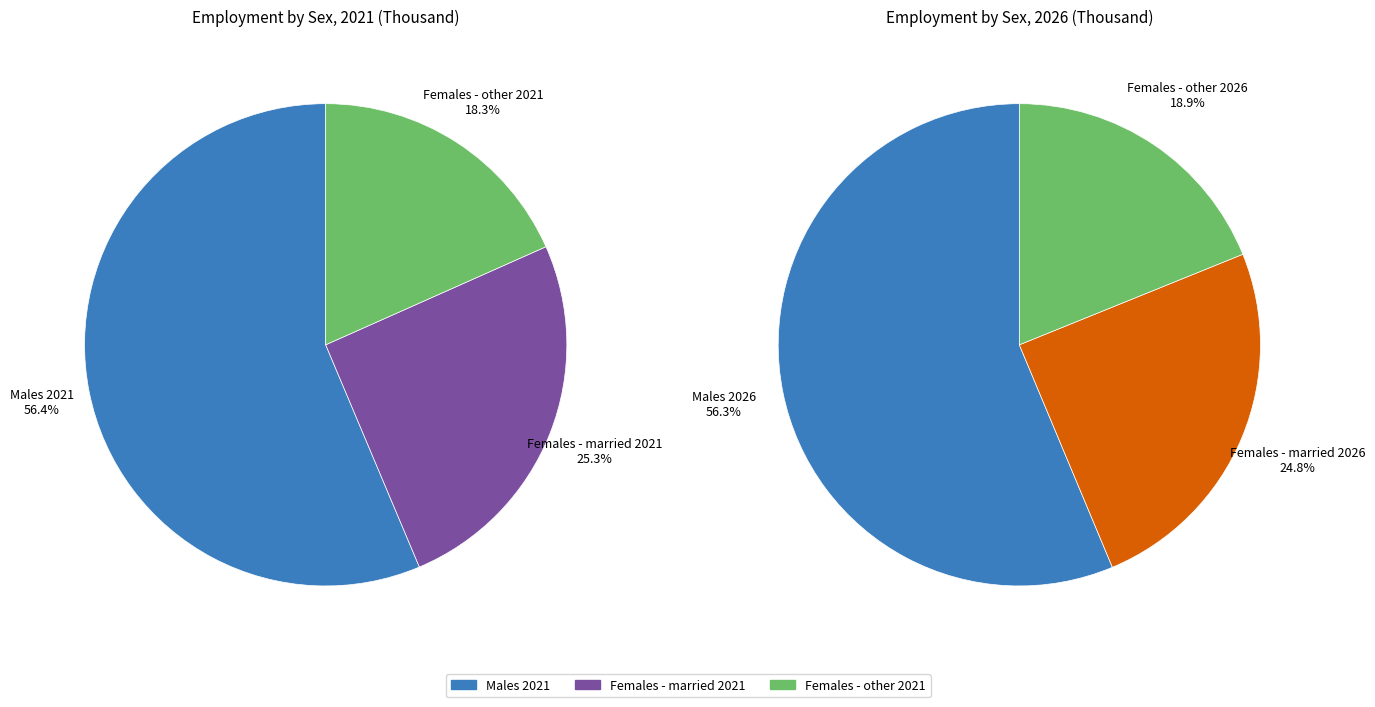

How many slices are in this pie chart?

6